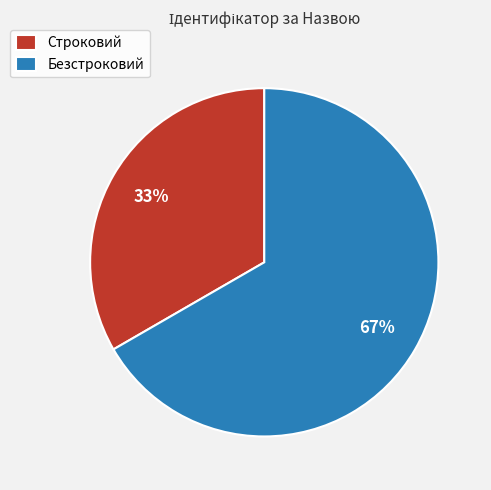

What is the largest slice in the pie chart?

Безстроковий